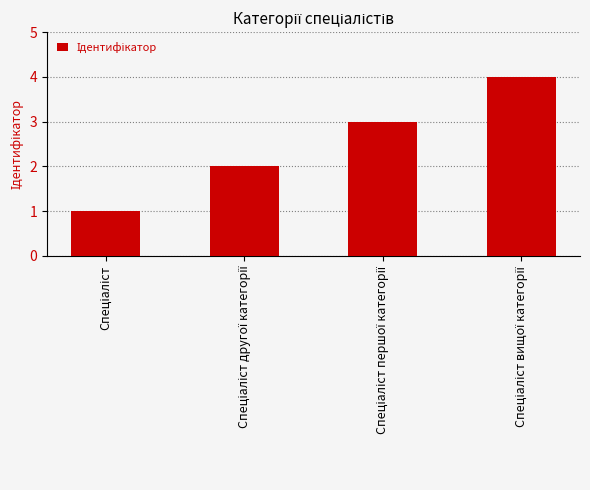

What is the maximum value shown in the chart?

4